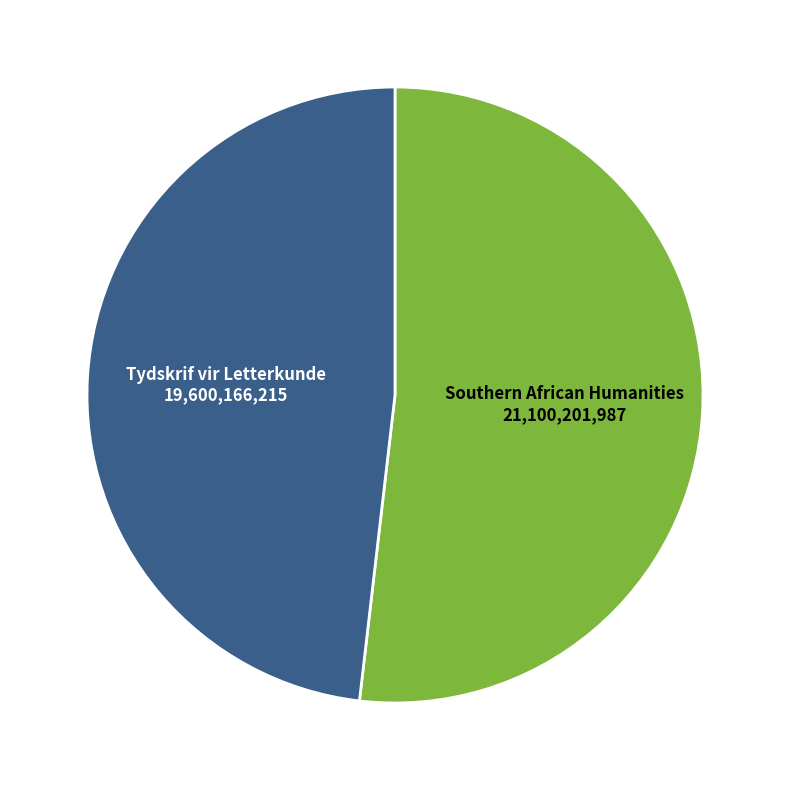

Does any single category account for the majority?

Yes